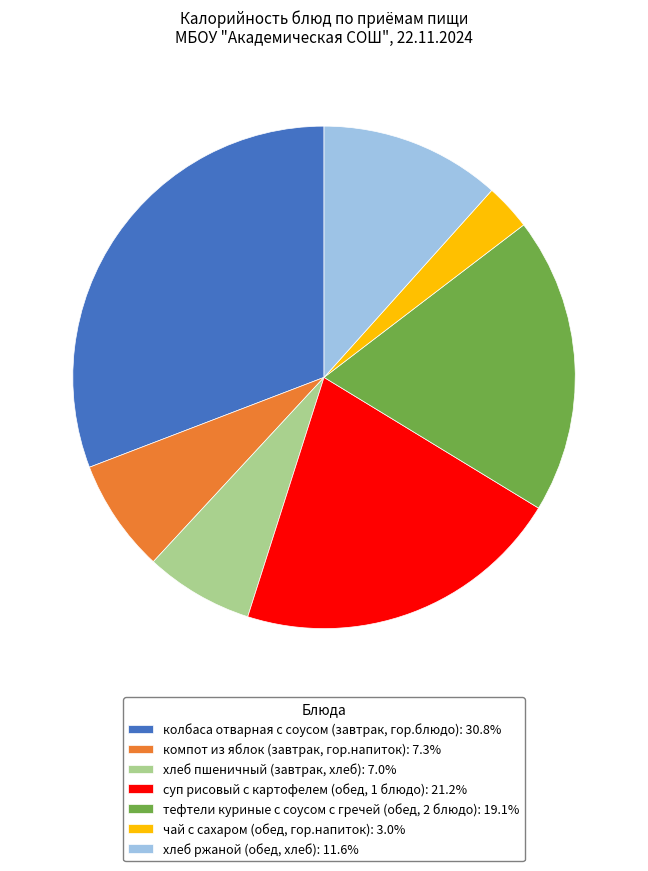

True or false: хлеб пшеничный (завтрак, хлеб) accounts for 7% of the total.

True